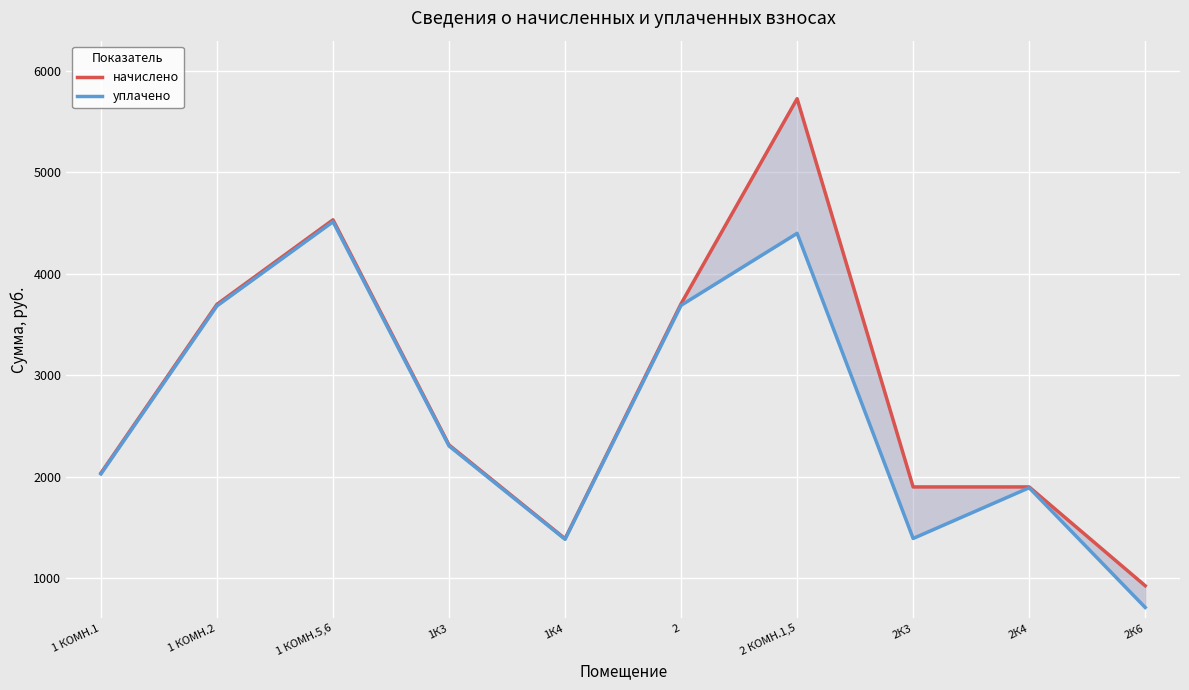

What is the label of the 4th point from the right?

2 КОМН.1,5